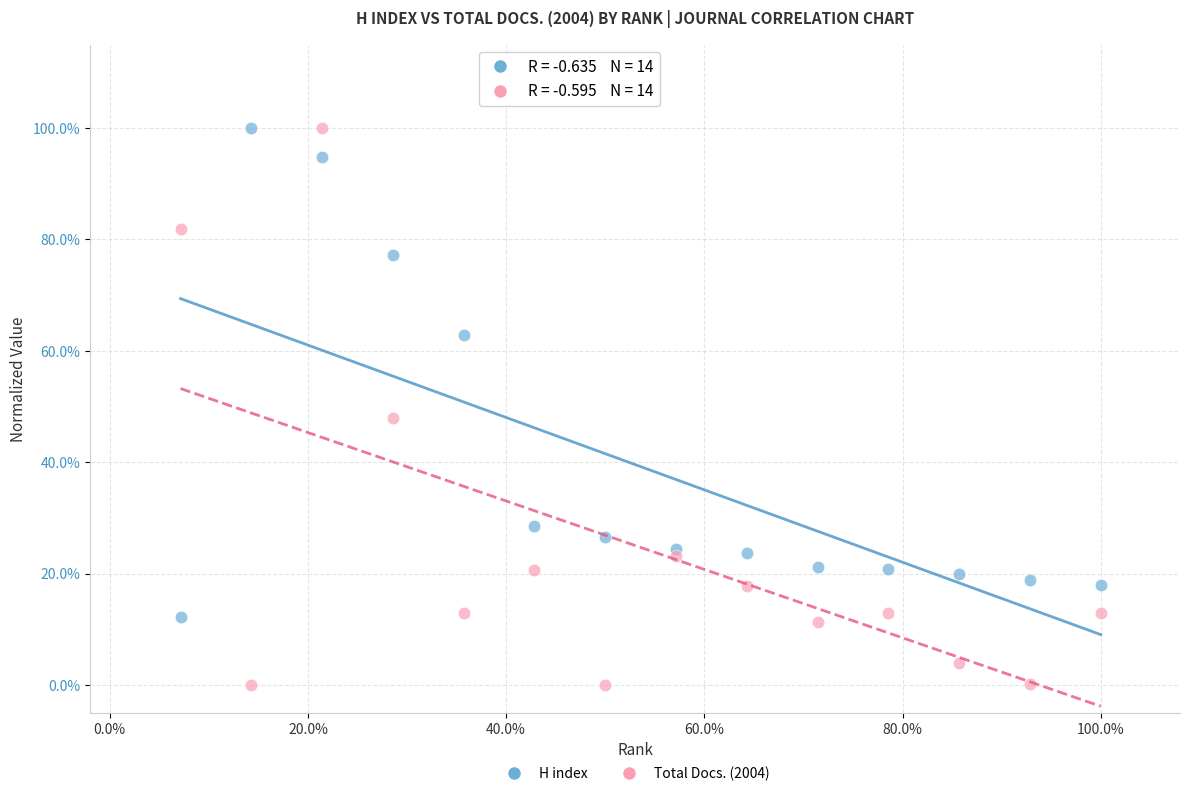

What are all the series names shown in the legend?

H index, Total Docs. (2004)